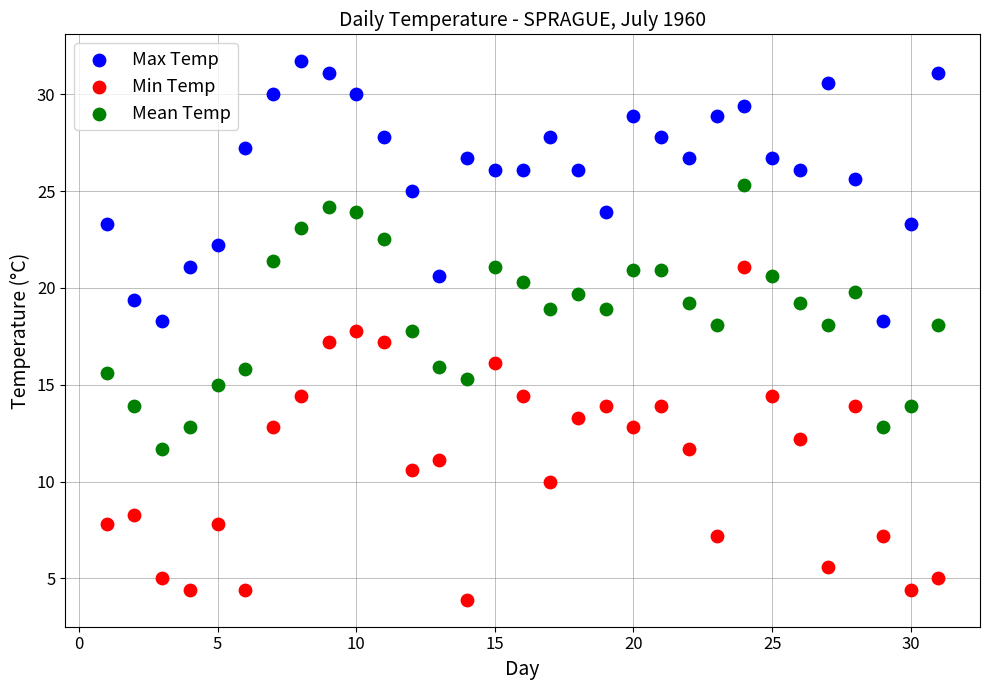

Which series has the widest spread of Y values?

Min Temp